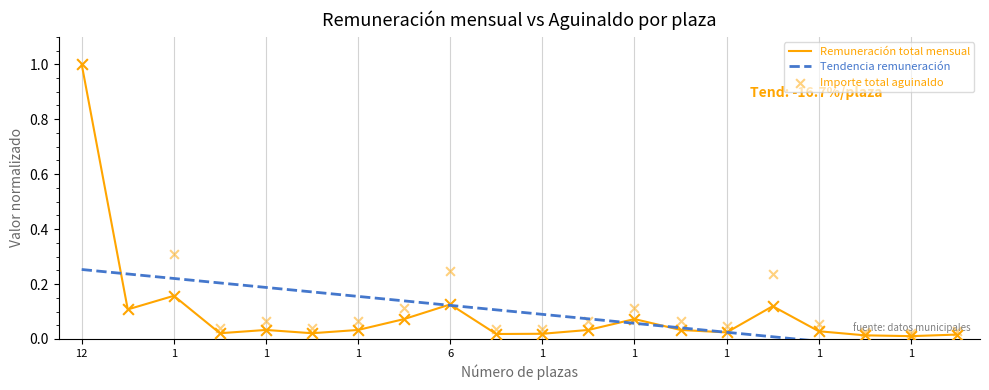

Is the value of Remuneración total mensual at 1 greater than the value of Importe total aguinaldo at 1?

No